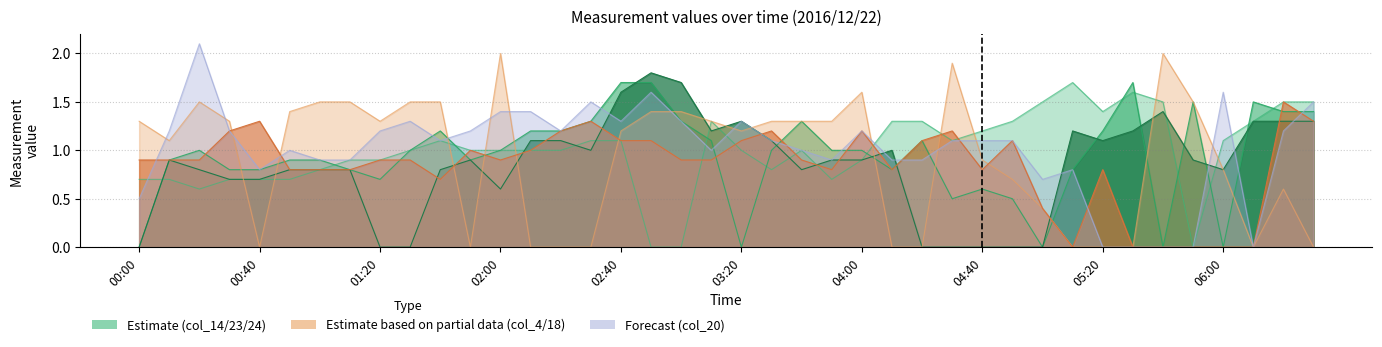

In col_18 (2.227), how many points are higher than both neighbors (excluding endpoints)?

9